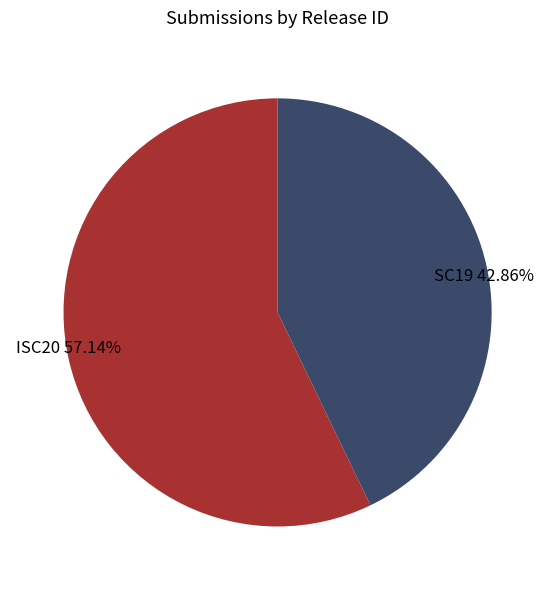

To the nearest percent, what percentage of the pie is SC19?

43%